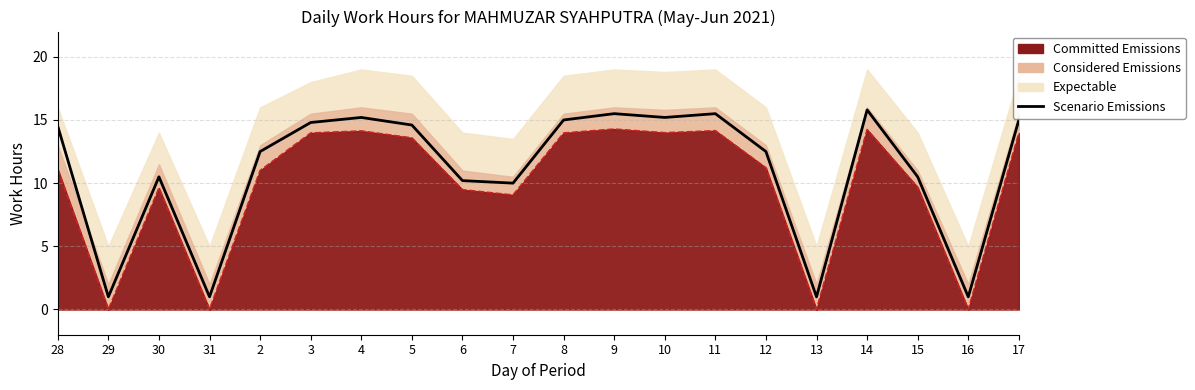

List the labels in order of value, largest first.

14, 9, 11, 4, 10, 8, 17, 3, 5, 28, 2, 12, 30, 15, 6, 7, 29, 31, 13, 16